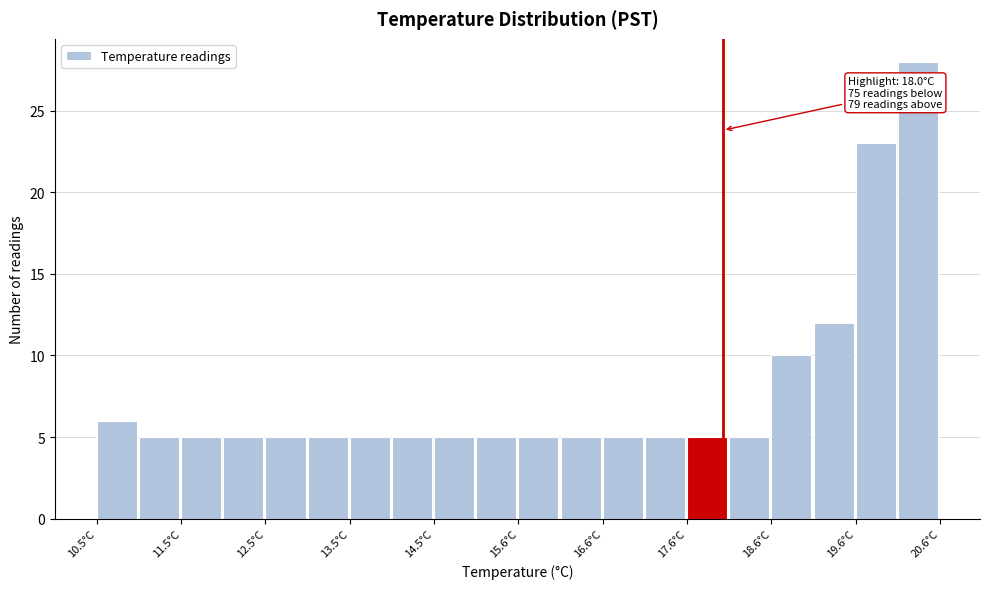

Read against the x-axis, roughly where is the centre of the tallest bar?

20.4